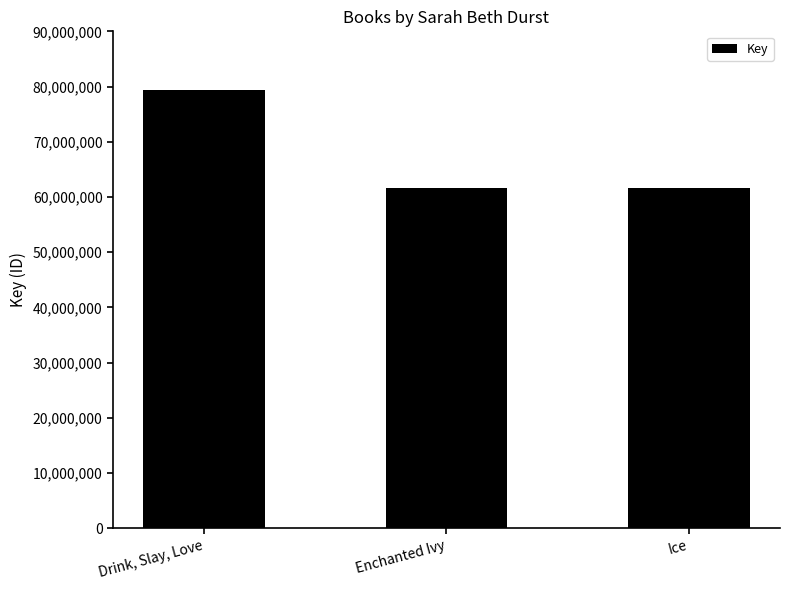

What is the greatest value displayed?

79459538